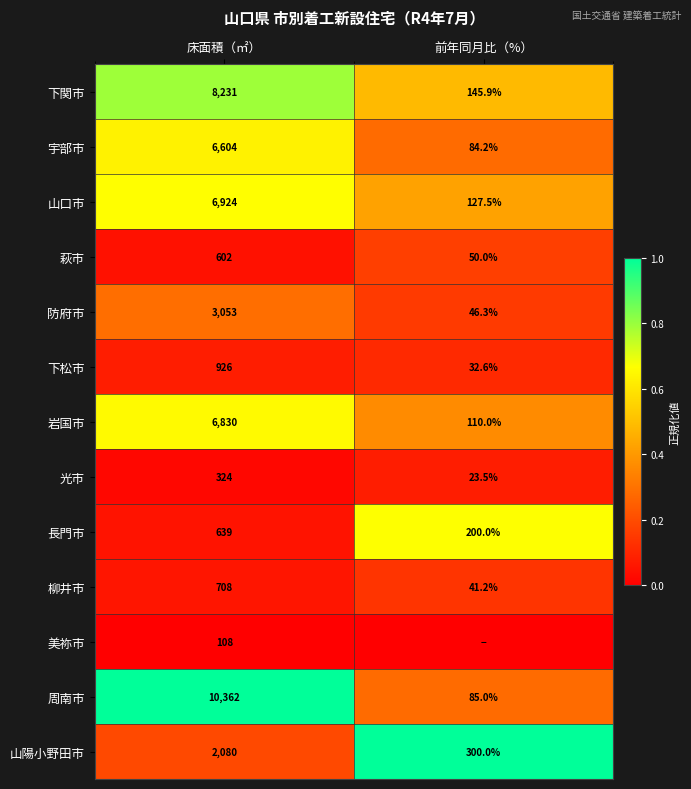

At which category is the sum across all series the highest?

床面積（㎡）